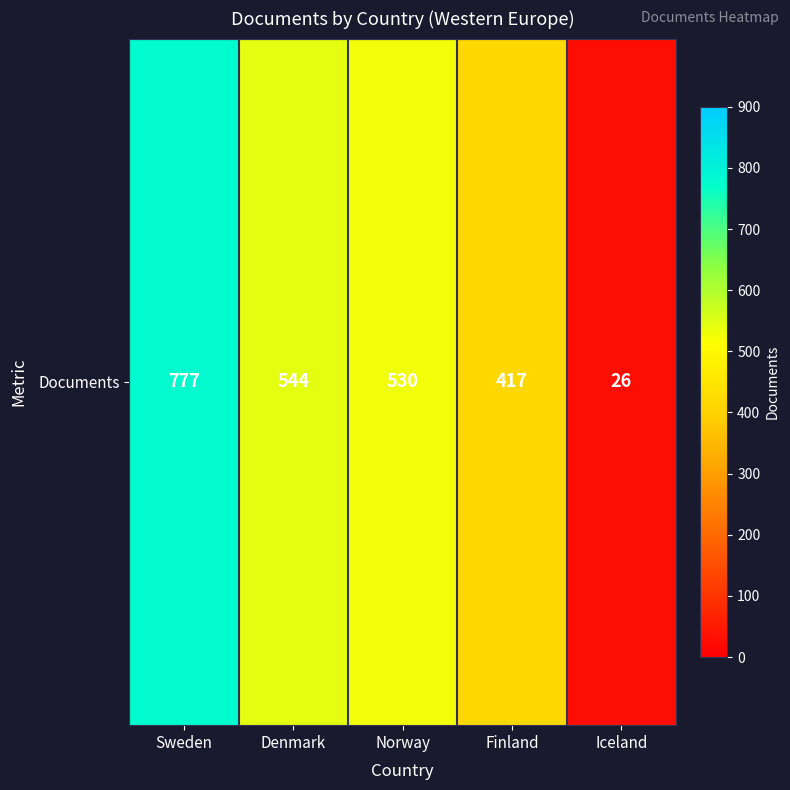

List the labels in order of value, smallest first.

Iceland, Finland, Norway, Denmark, Sweden